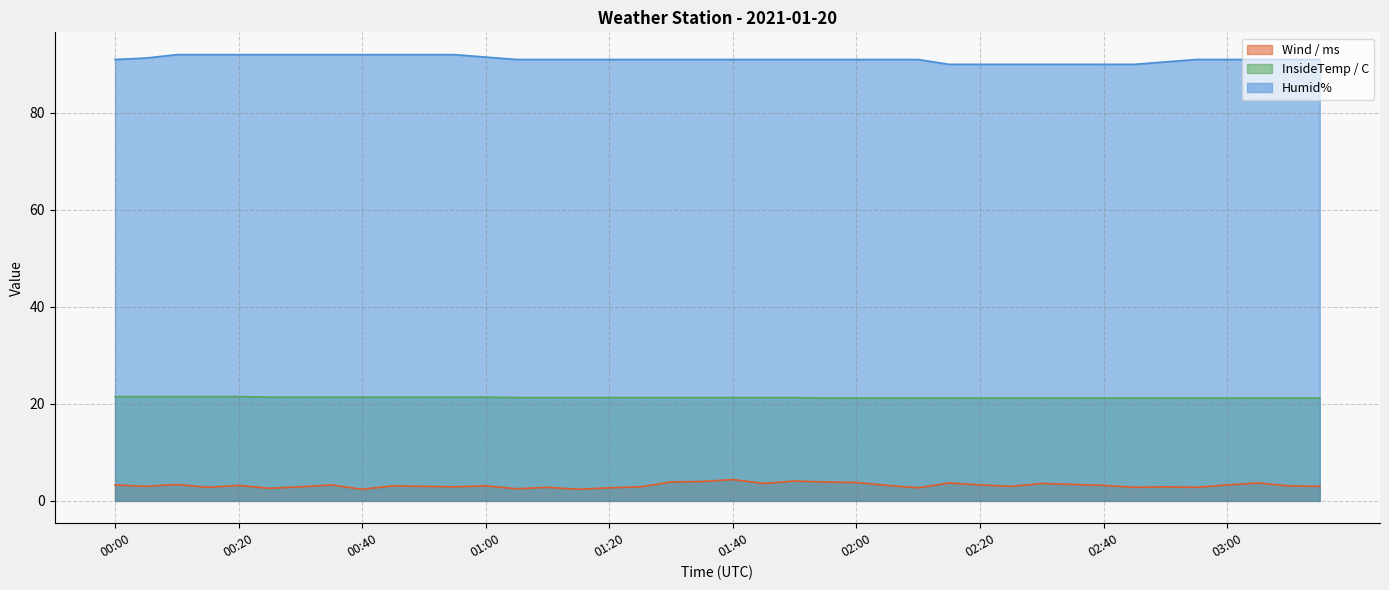

What is the maximum value shown in the chart?

92.0